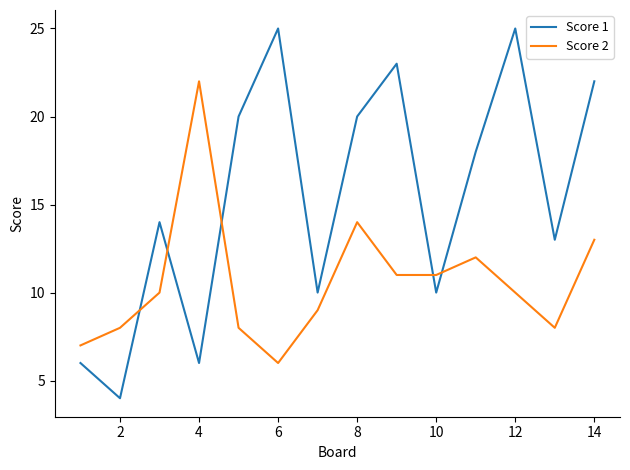

Which series has the largest range (max minus min)?

Score 1